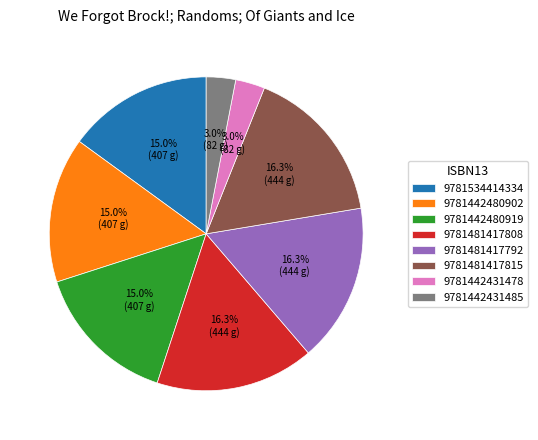

Do 9781442431485 and 9781442480919 together represent more than half of the pie?

No